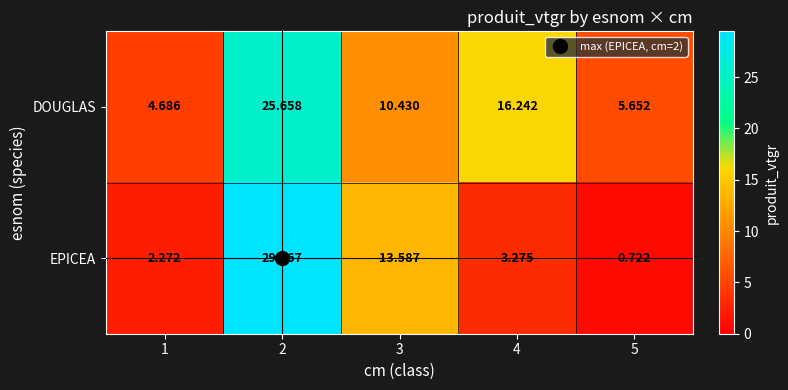

Which series has the largest total across all categories?

DOUGLAS